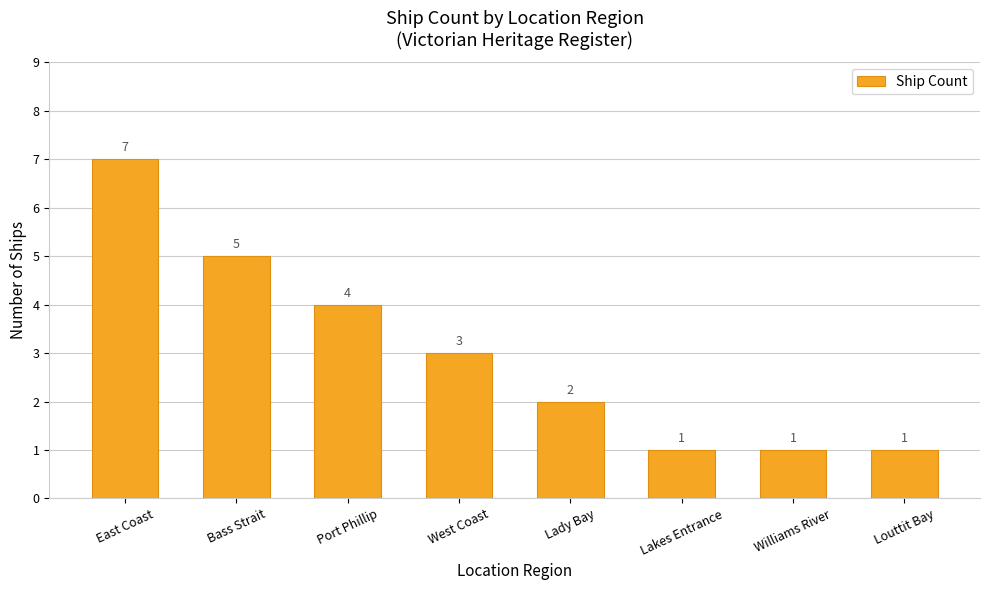

Are the bars horizontal?

No